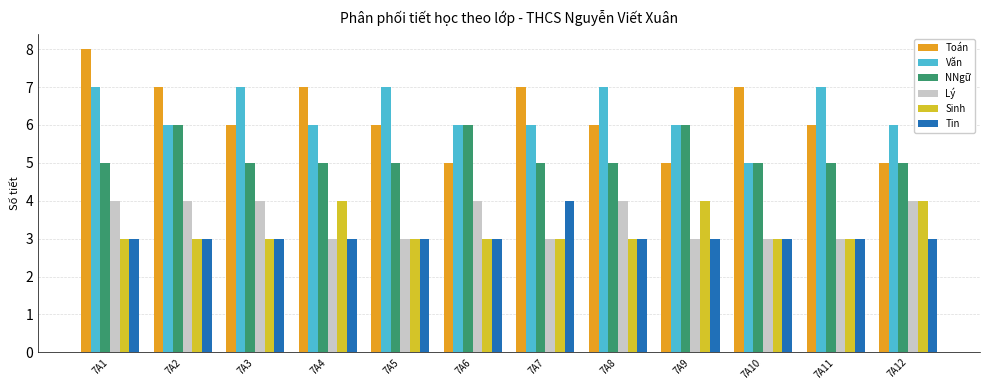

Which series has the largest total across all categories?

Văn